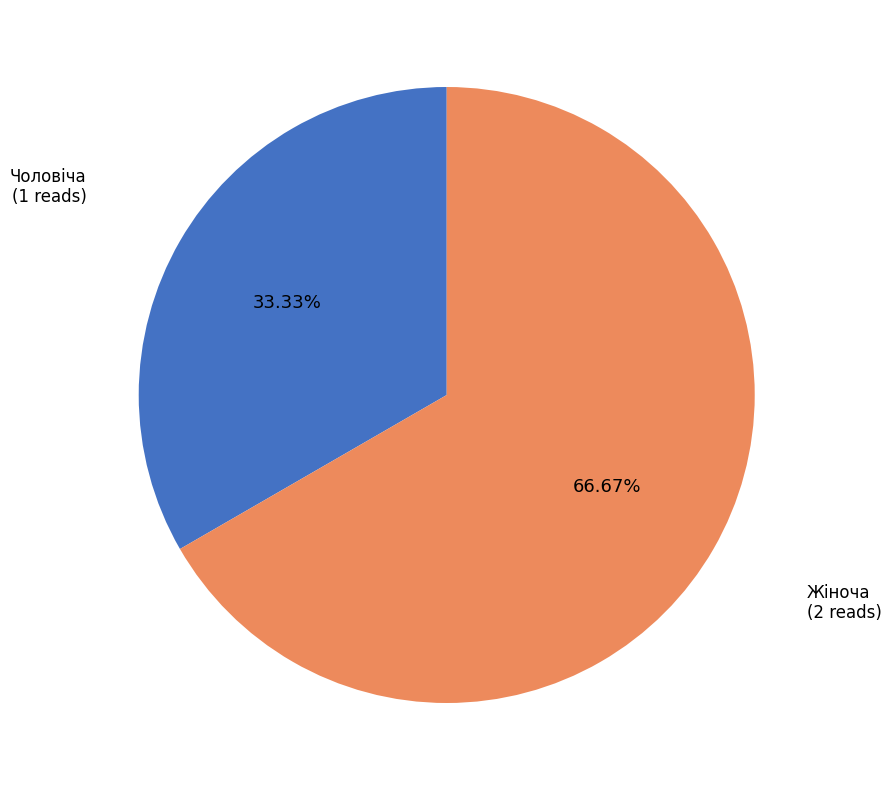

True or false: Чоловіча accounts for 47% of the total.

False